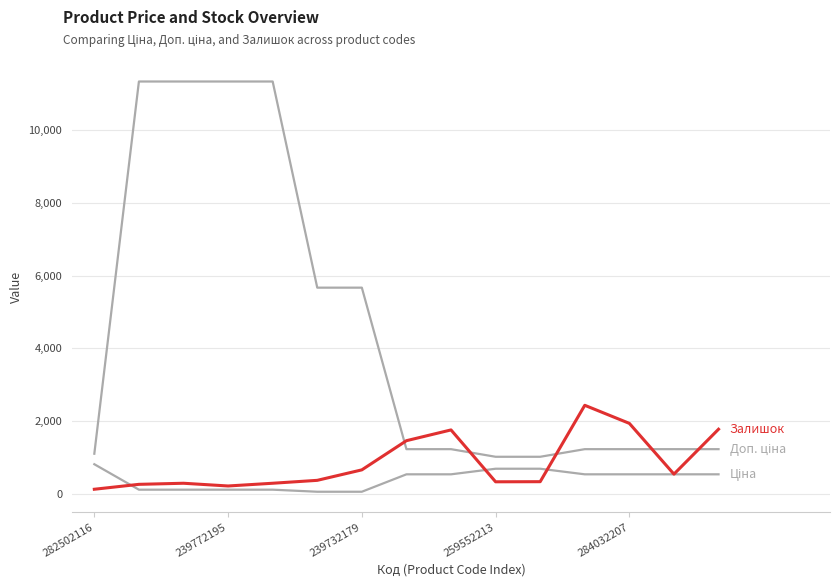

How many lines are shown in the chart?

3